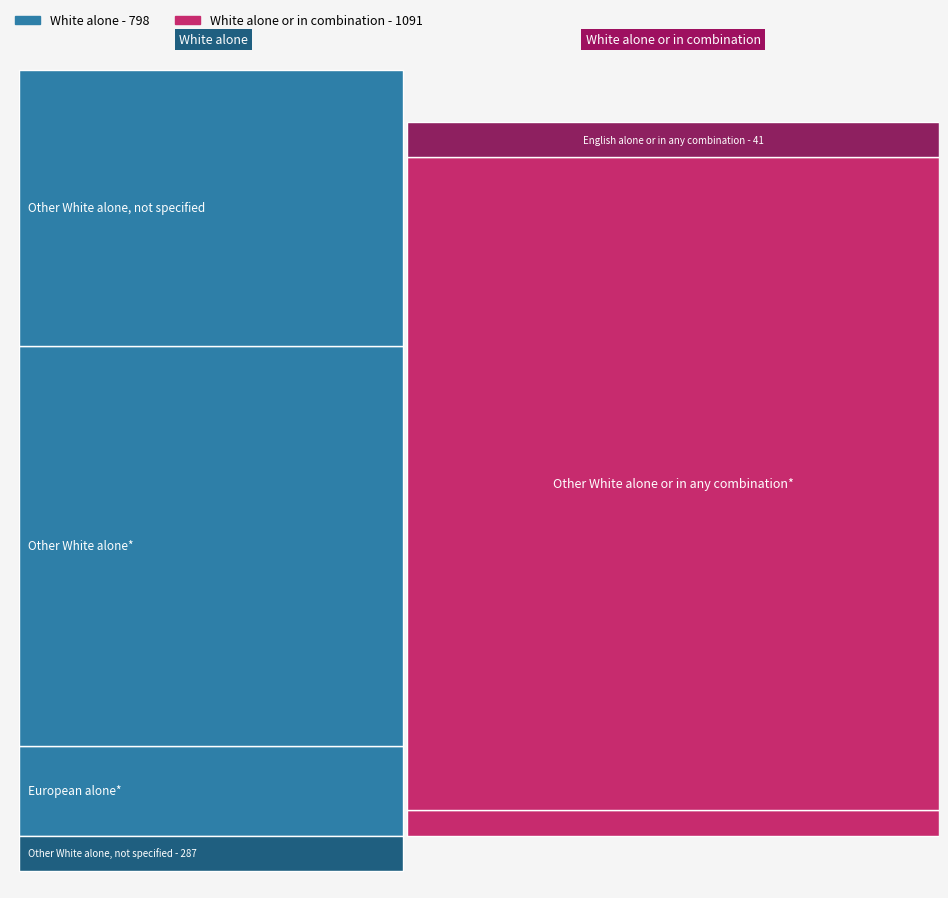

Reading right to left, transcribe all the data shown in this chart.

1050	41	287	417	94